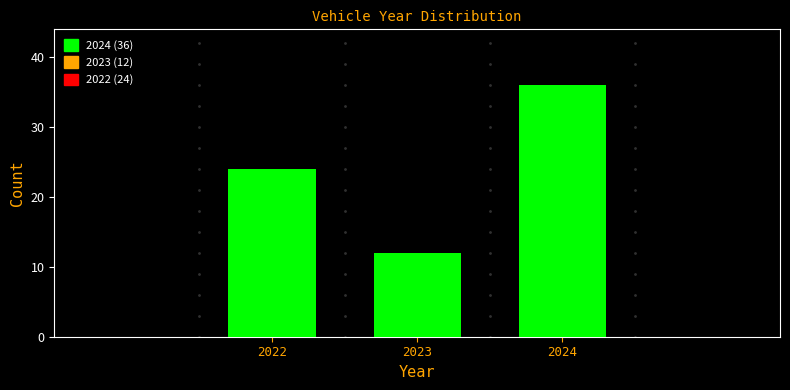

Reading right to left, what are all the values shown in this chart?

36	12	24